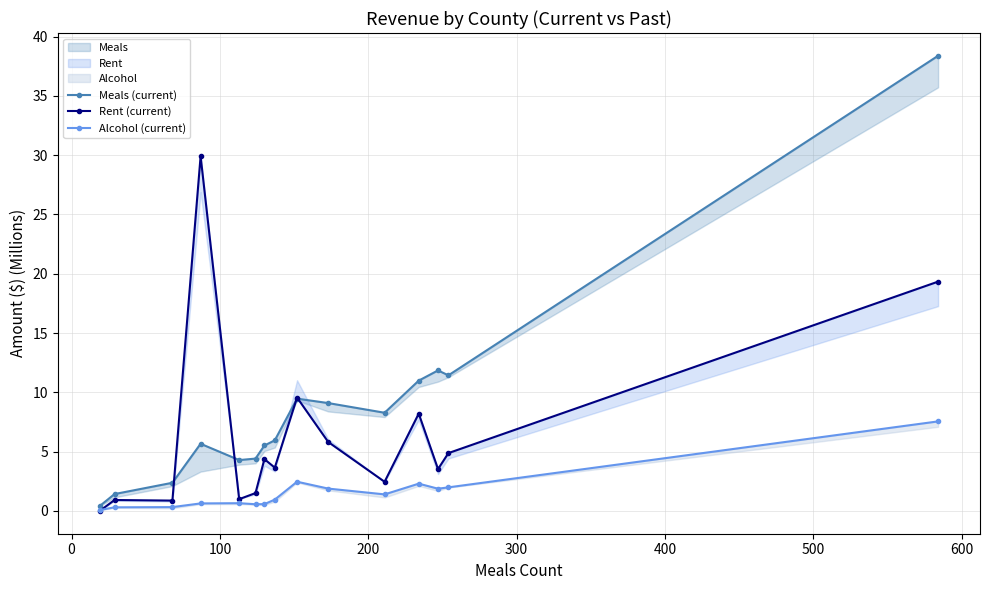

Reading left to right, extract all data points from this chart.

Meals (current): 0.4	1.4	2.4	5.7	4.3	4.4	5.5	6.0	9.5	9.1	8.3	11.0	11.9	11.4	38.4
Rent (current): 0.0	0.9	0.9	29.9	1.0	1.5	4.4	3.7	9.6	5.8	2.5	8.2	3.5	4.9	19.3
Alcohol (current): 0.1	0.3	0.3	0.6	0.7	0.6	0.6	1.0	2.5	1.9	1.4	2.3	1.9	2.0	7.6